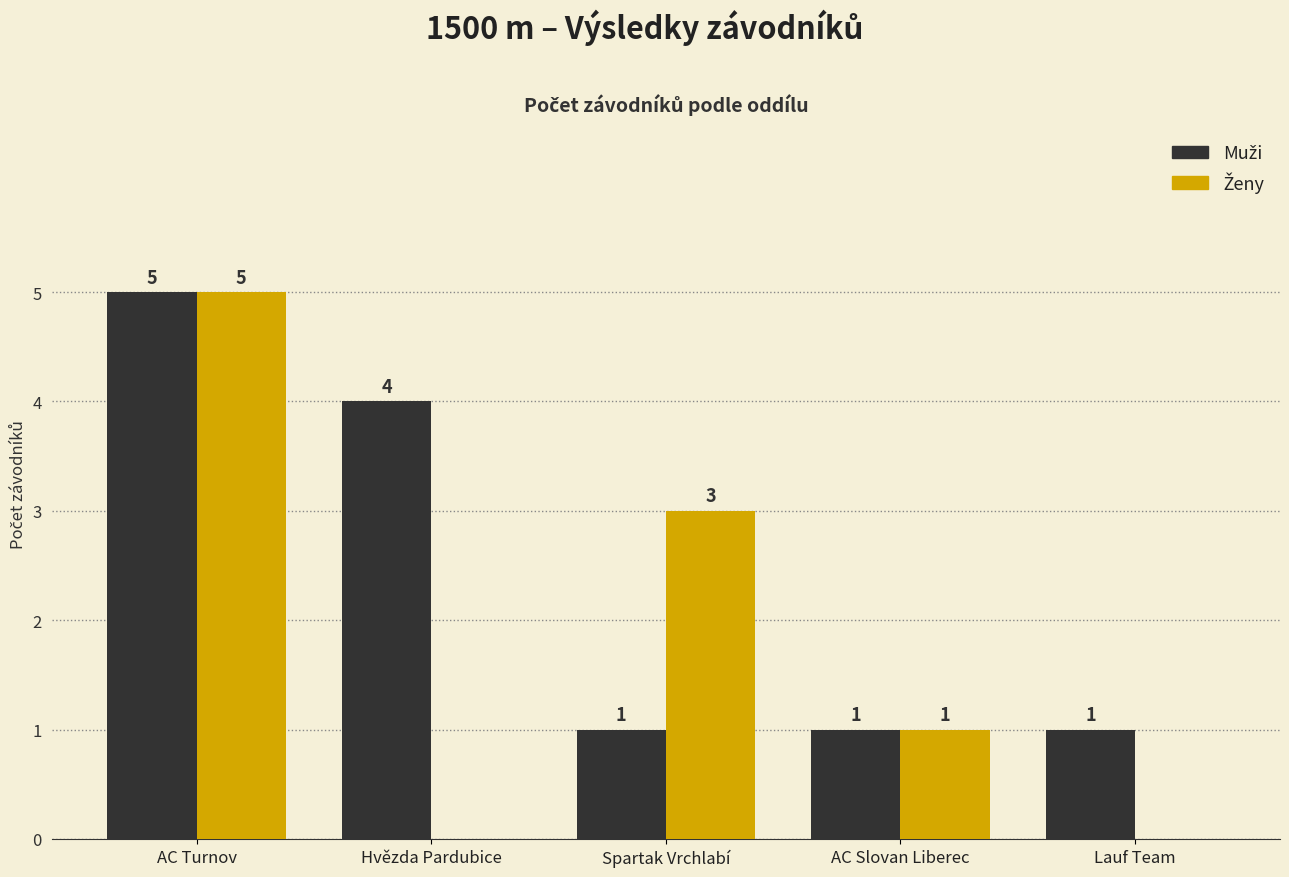

What is the greatest value displayed?

5